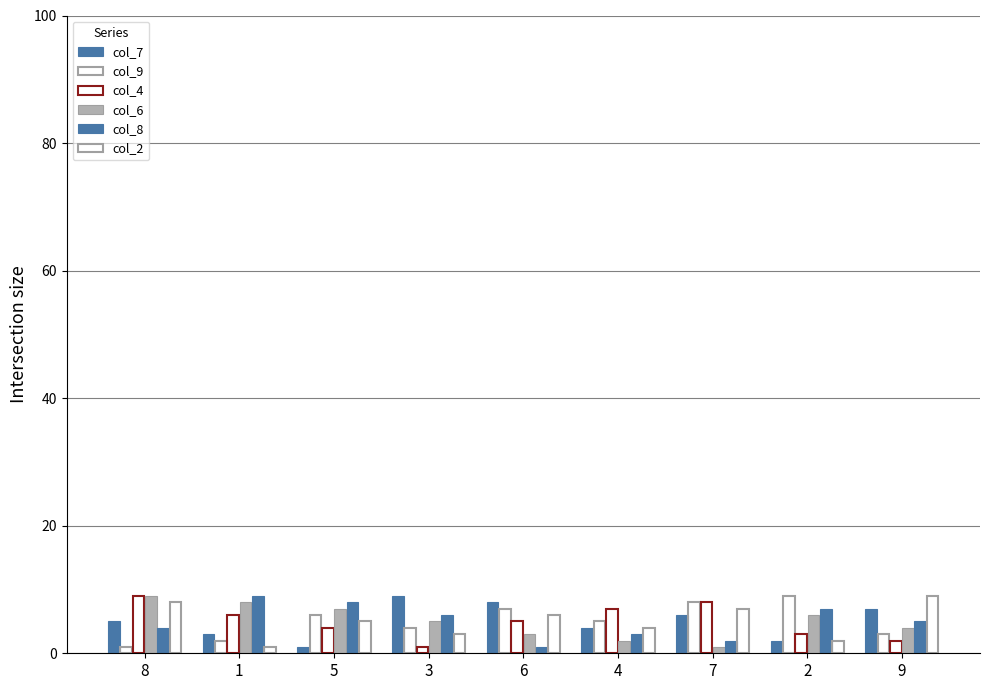

What is the difference between the maximum and minimum values in the col_2 series?

8